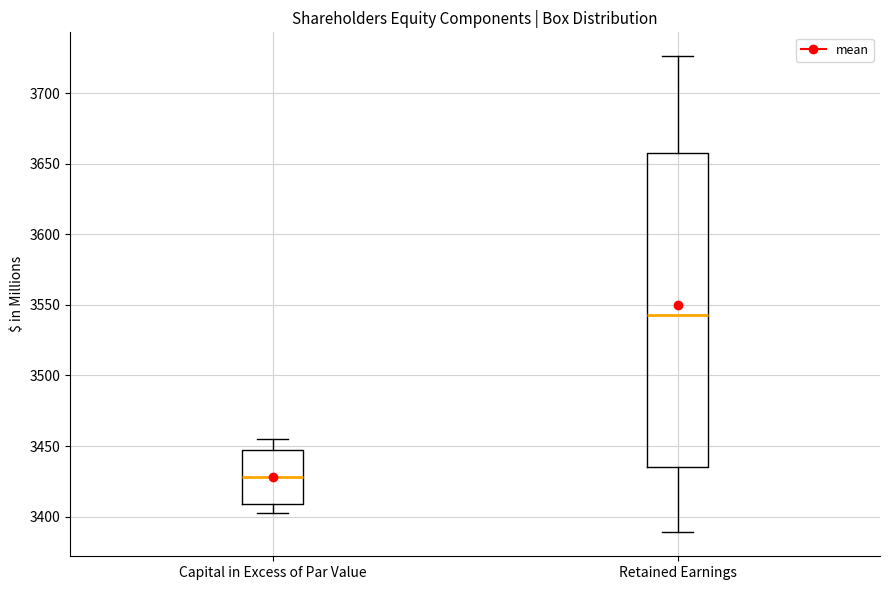

Reading left to right, read every box against the y-axis: the position of its median line, the range the box covers, and the ends of its whiskers. The values are not printed on the chart, so give them approximately, as read against the axis.

Capital in Excess of Par Value: median 3430, box 3410 to 3445, whiskers 3405 to 3455
Retained Earnings: median 3545, box 3435 to 3660, whiskers 3390 to 3725